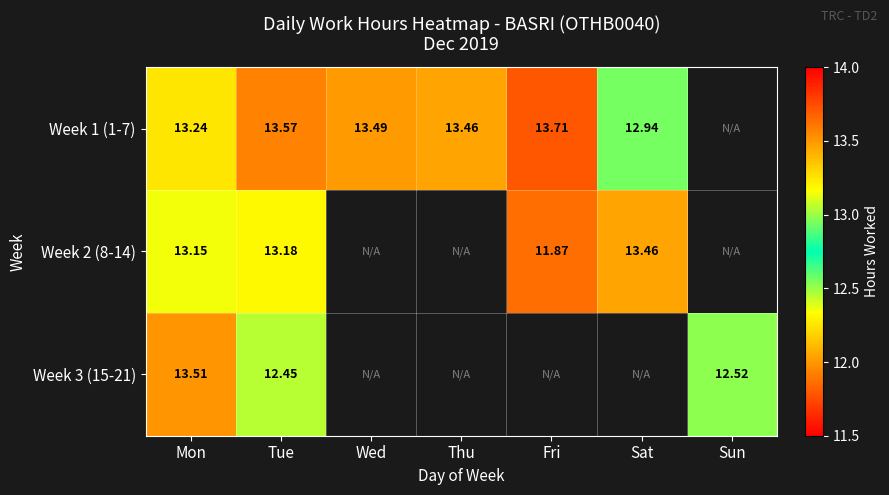

Is the value of Week 1 (1-7) at Wed greater than the value of Week 3 (15-21) at Sun?

Yes